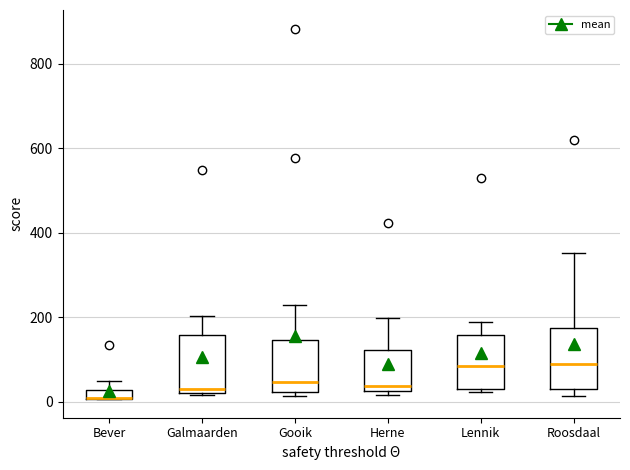

Where is the upper edge of the box for Lennik on the y-axis? The values are not printed on the chart, so give them approximately, as read against the axis.

160